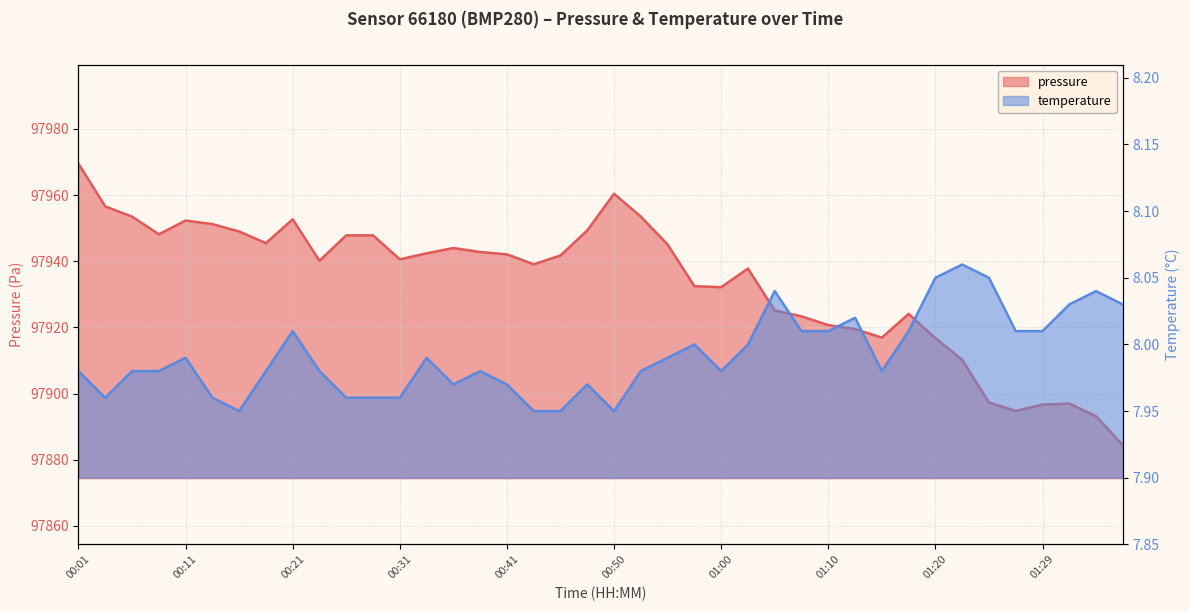

What is the highest value of the pressure series?

97969.5